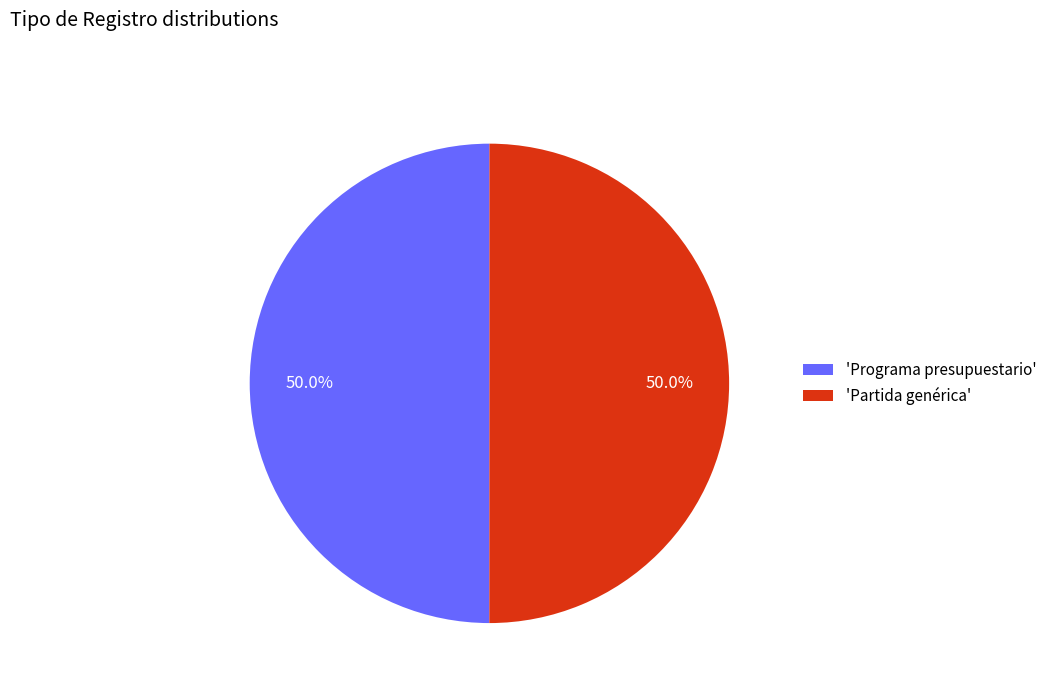

Approximately how many times larger is the value at 'Partida genérica' compared to 'Programa presupuestario'?

1.0